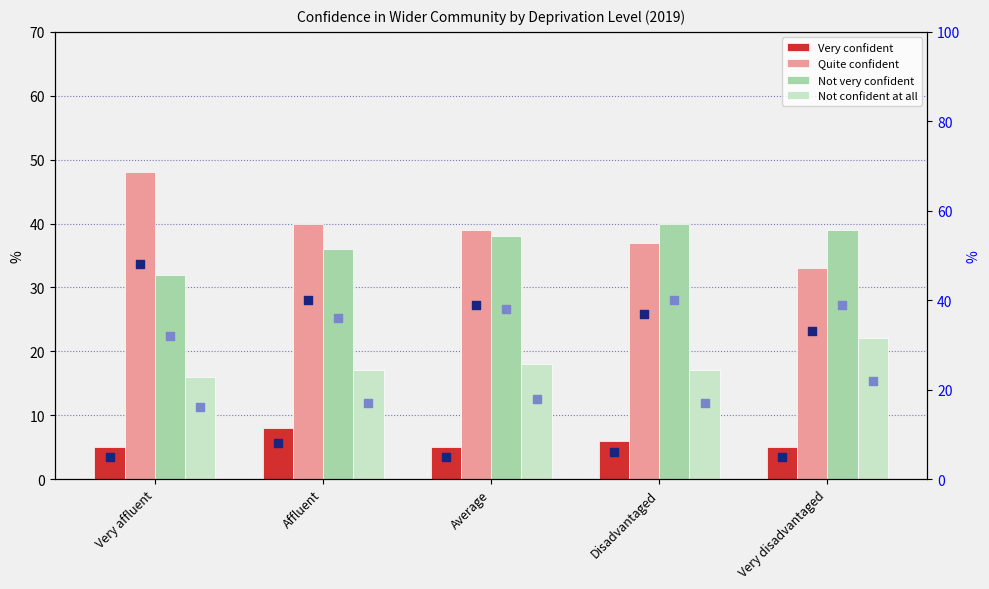

Which series contains the highest Y value?

Quite confident